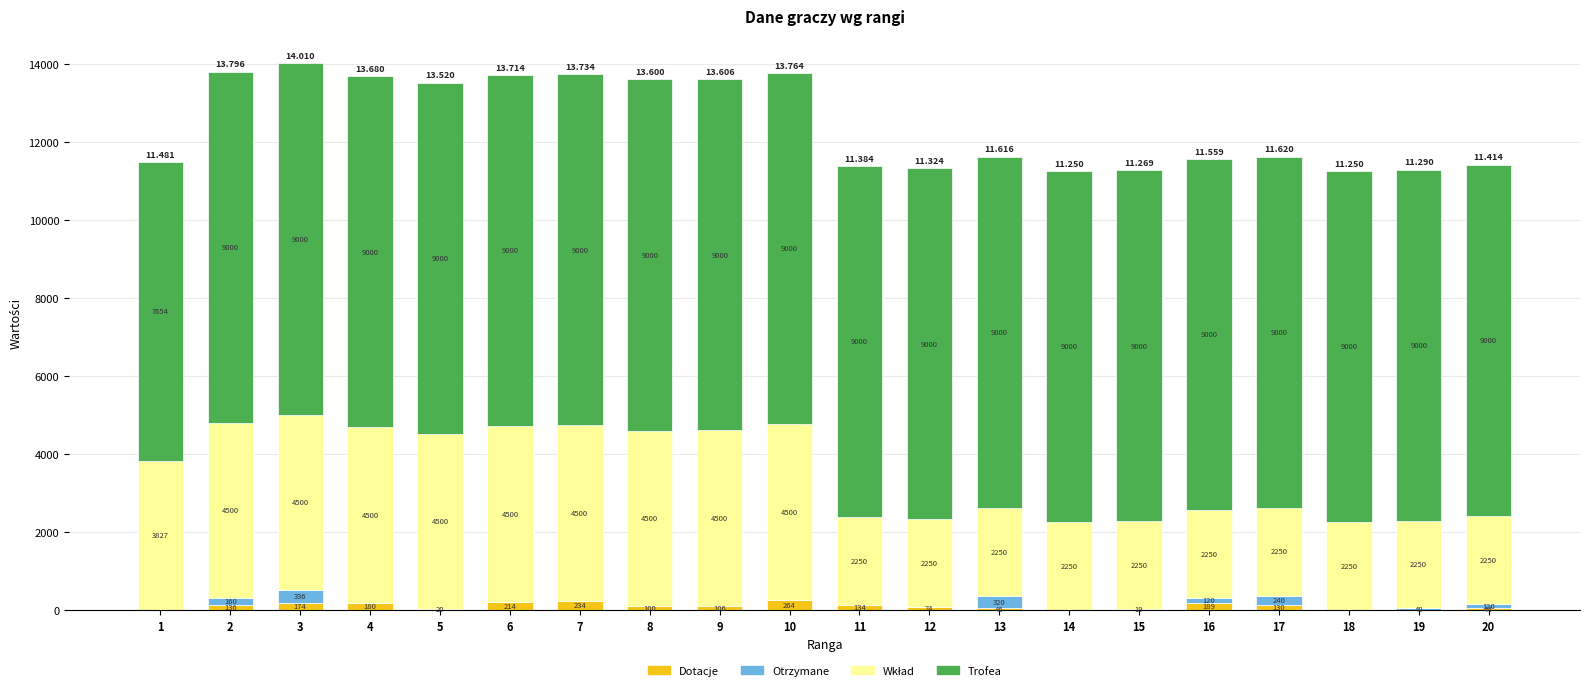

At which label does Dotacje reach its peak?

10